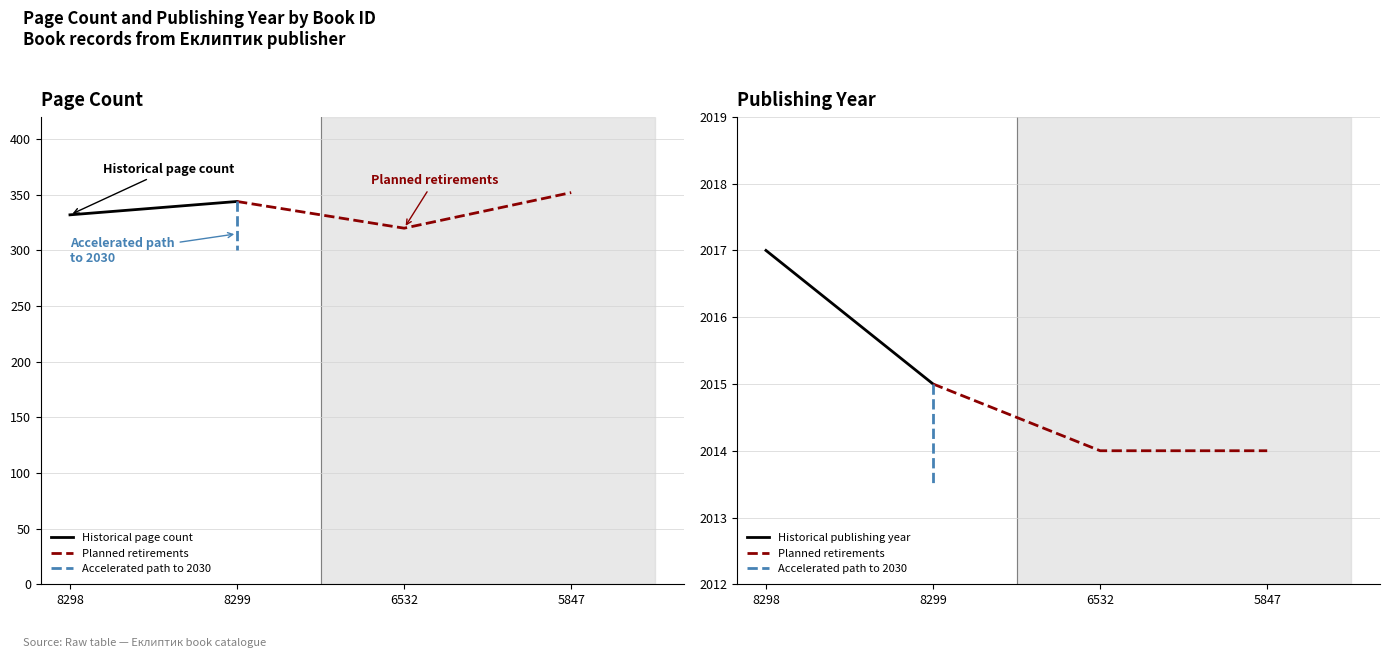

What is the average value of the pageCount series?

337